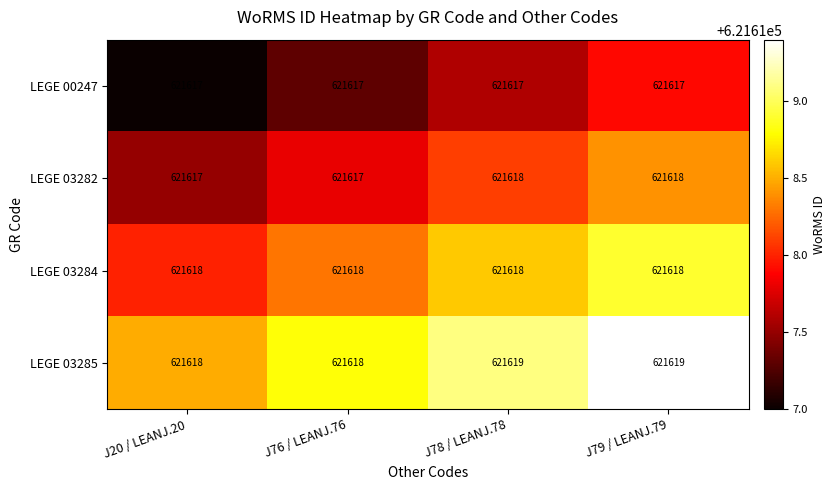

How many data points does each series have?

4